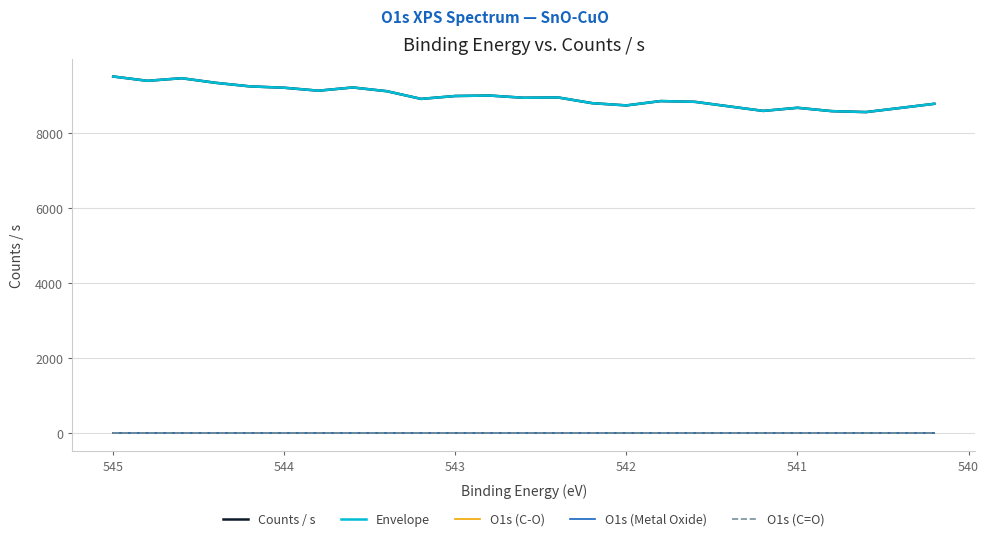

What are all the series names shown in the legend?

Counts / s, Envelope, O1s (C-O), O1s (Metal Oxide), O1s (C=O)